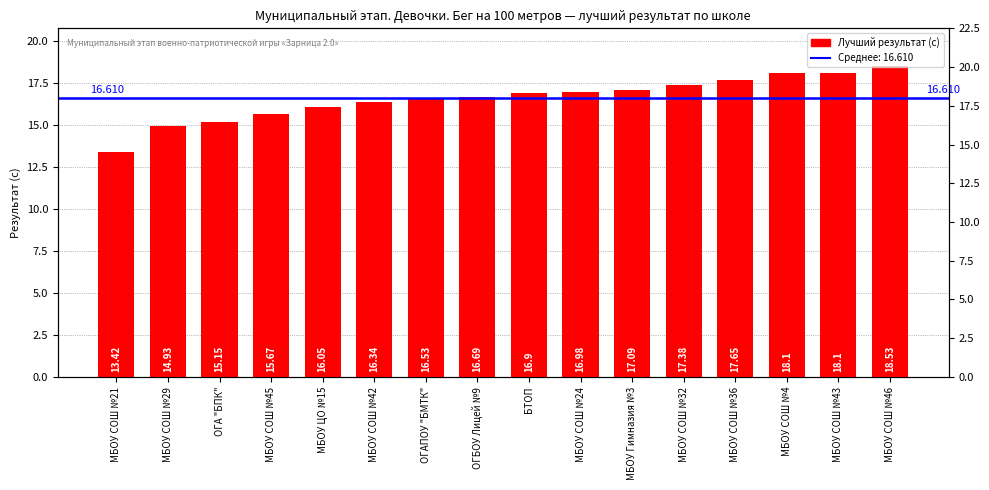

Reading left to right, transcribe all the data shown in this chart.

МБОУ СОШ №21=13.4	МБОУ СОШ №29=14.9	ОГА "БПК"=15.2	МБОУ СОШ №45=15.7	МБОУ ЦО №15=16.1	МБОУ СОШ №42=16.3	ОГАПОУ "БМТК"=16.5	ОГБОУ Лицей №9=16.7	БТОП=16.9	МБОУ СОШ №24=17.0	МБОУ Гимназия №3=17.1	МБОУ СОШ №32=17.4	МБОУ СОШ №36=17.6	МБОУ СОШ №4=18.1	МБОУ СОШ №43=18.1	МБОУ СОШ №46=18.5